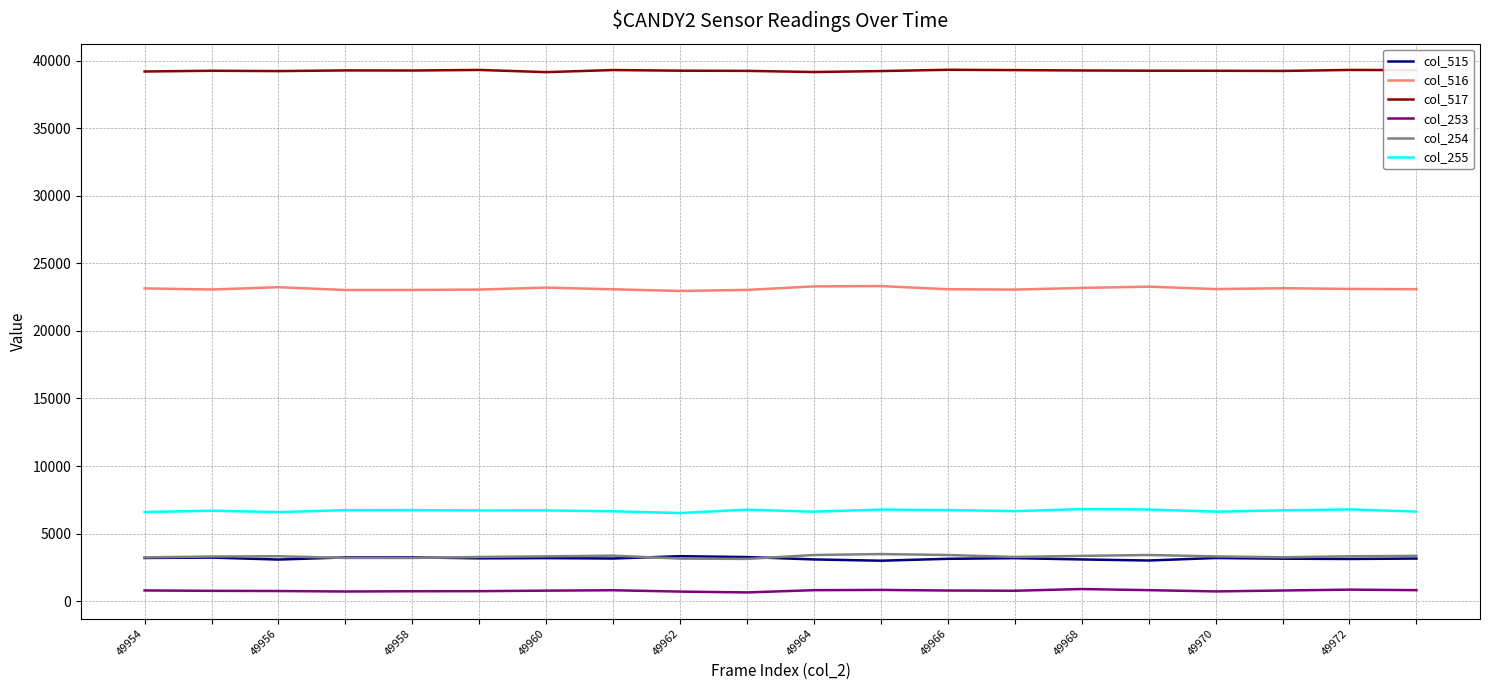

True or false: col_255 and col_515 intersect in this chart.

False